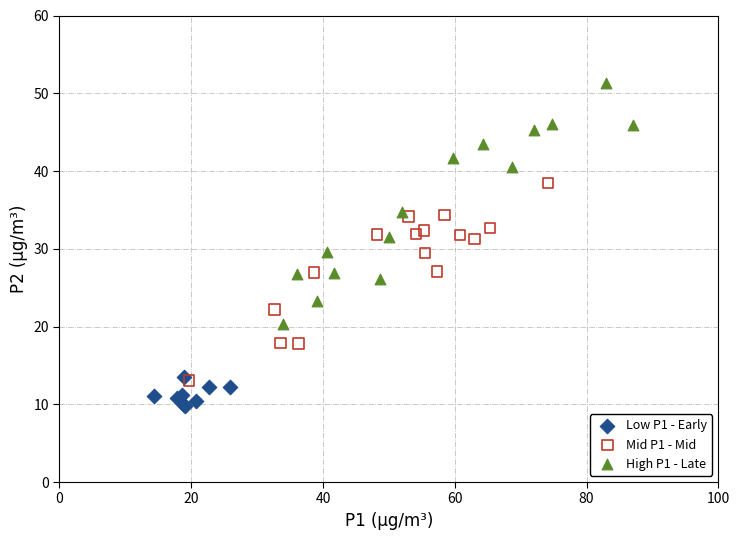

Which series reaches the minimum Y coordinate?

Low P1 - Early